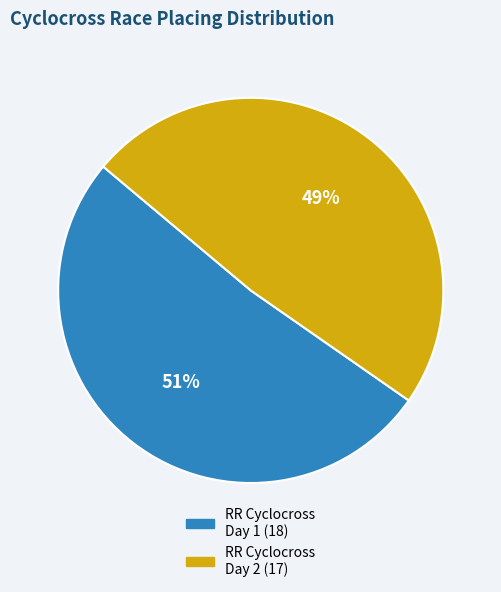

To the nearest percent, what is the average slice percentage?

50%